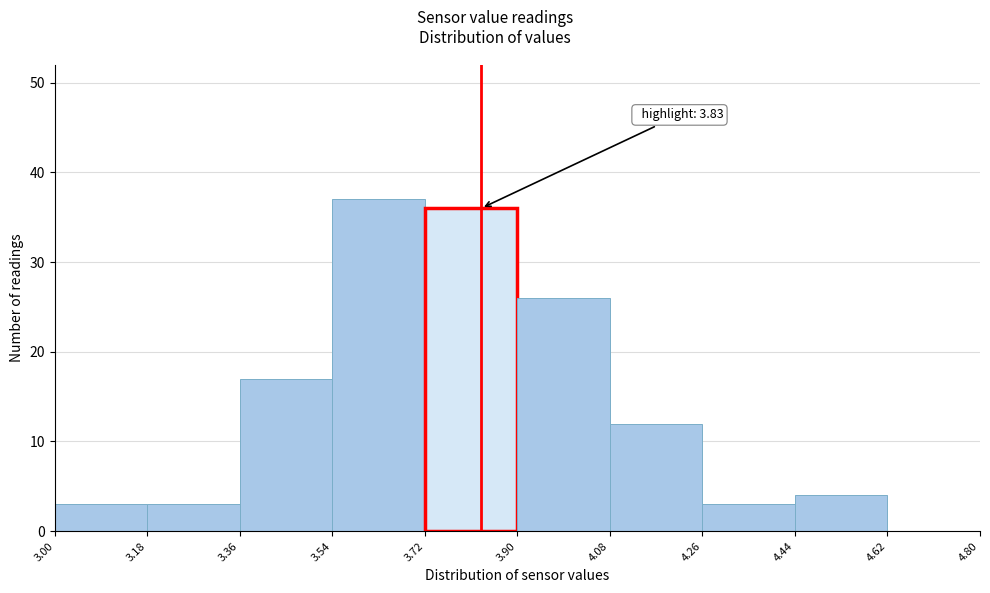

Over which range of the x-axis is the bar tallest?

3.54 to 3.72